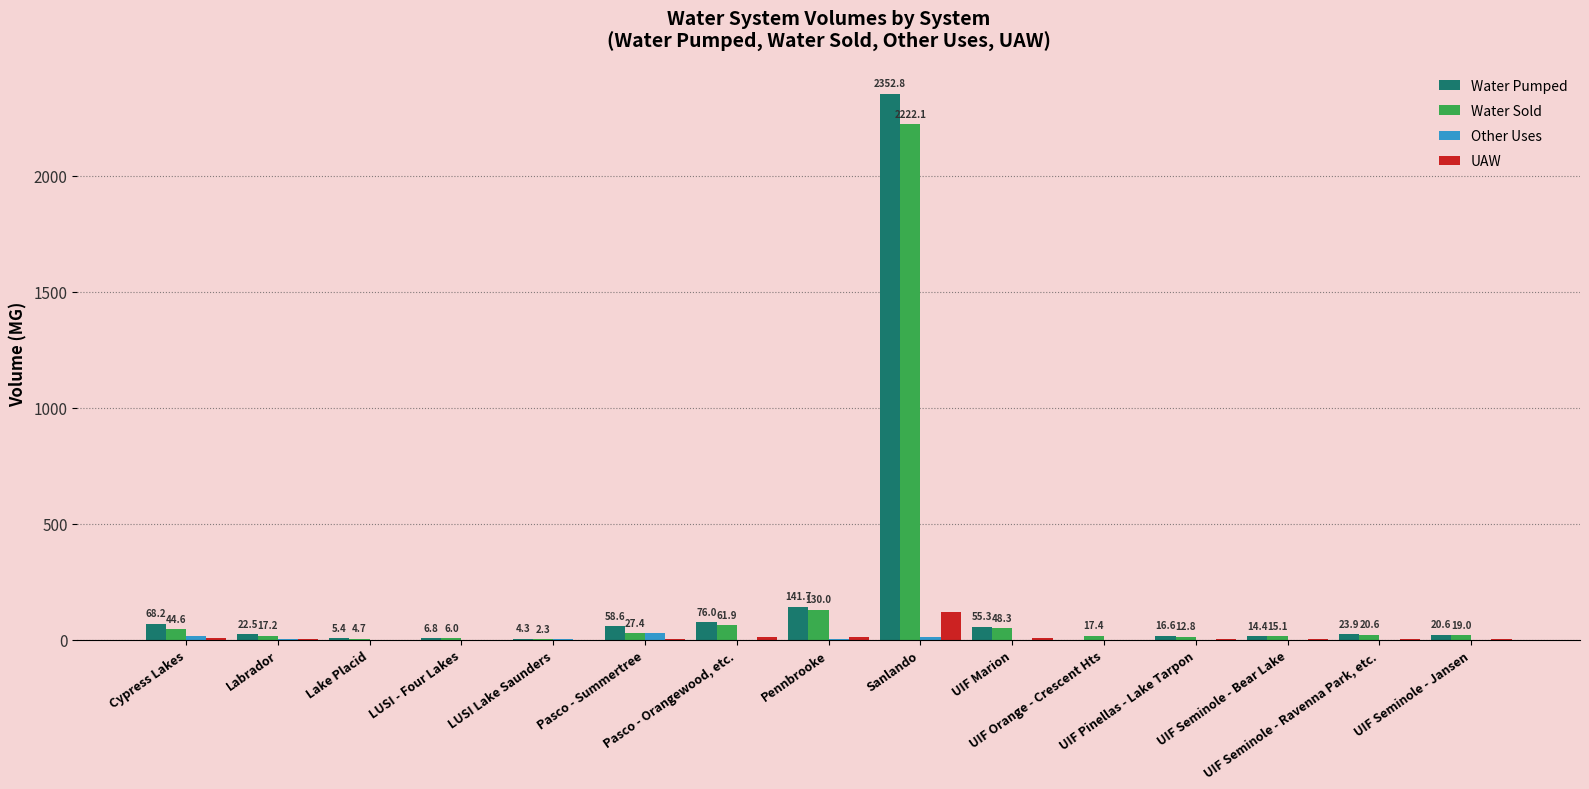

How many groups of bars are there?

15